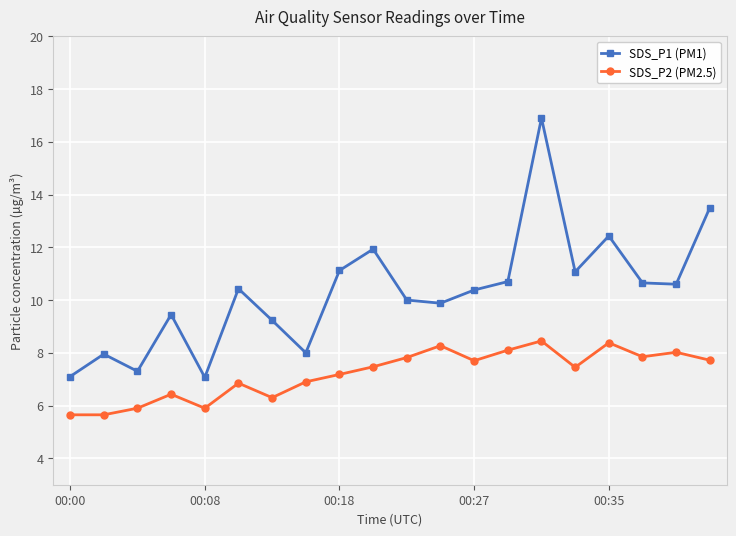

Rank the series by their average value, from highest to lowest.

SDS_P1 (PM1), SDS_P2 (PM2.5)